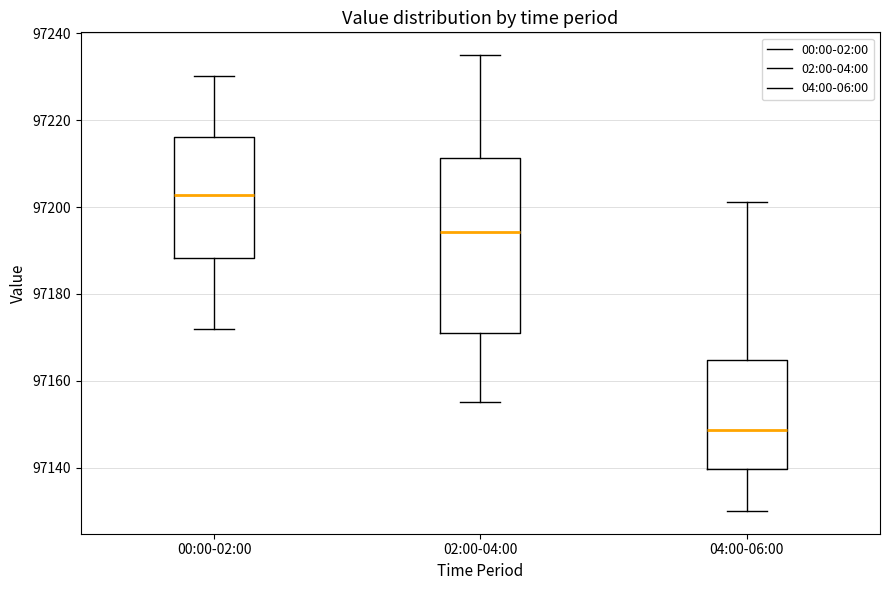

Which box has the highest median line?

00:00-02:00